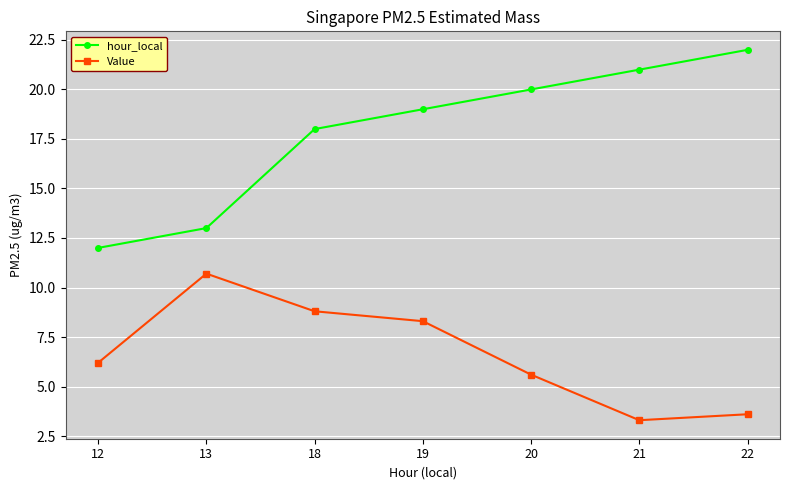

What is the lowest value of the hour_local series?

12.0